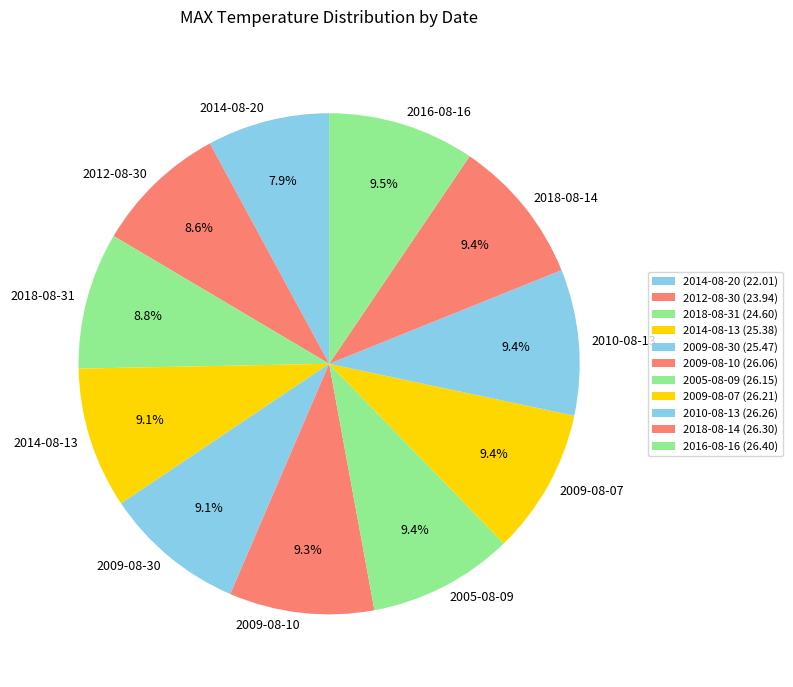

Approximately how many times larger is the value at 2018-08-31 compared to 2012-08-30?

1.0